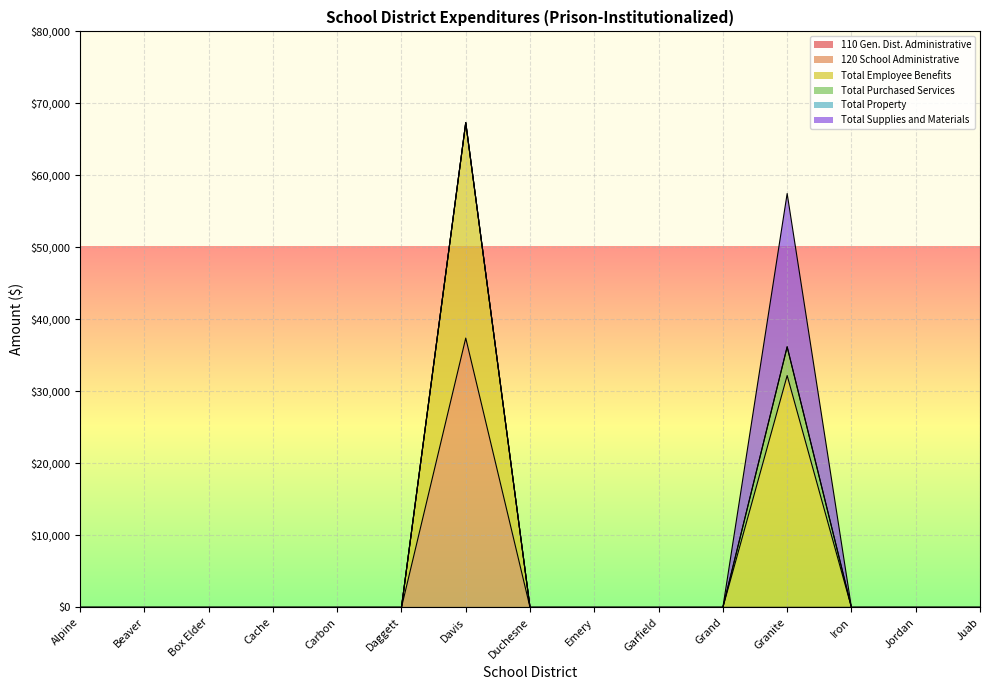

True or false: 120 School Administrative and 110 Gen. Dist. Administrative cross at least once.

False